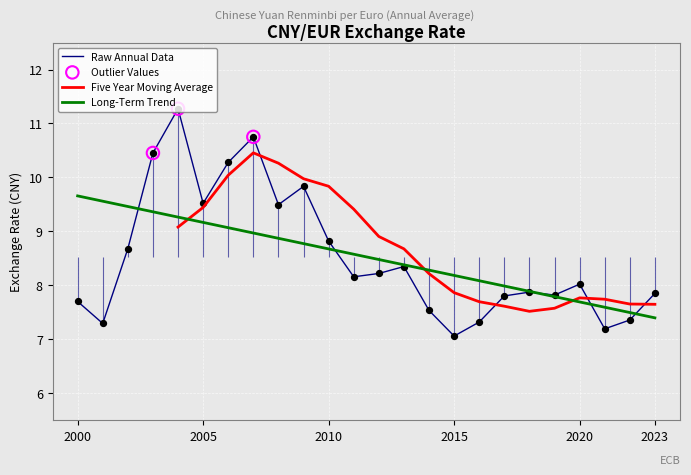

What is the ratio of the value at 2005 to the value at 2015?

1.3